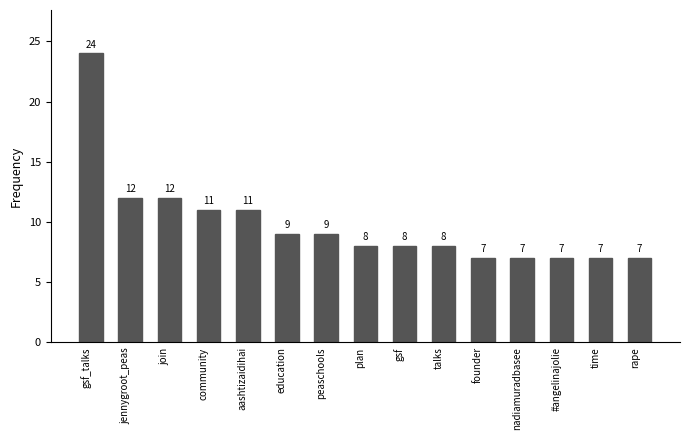

True or false: the data shows 6 at join.

False